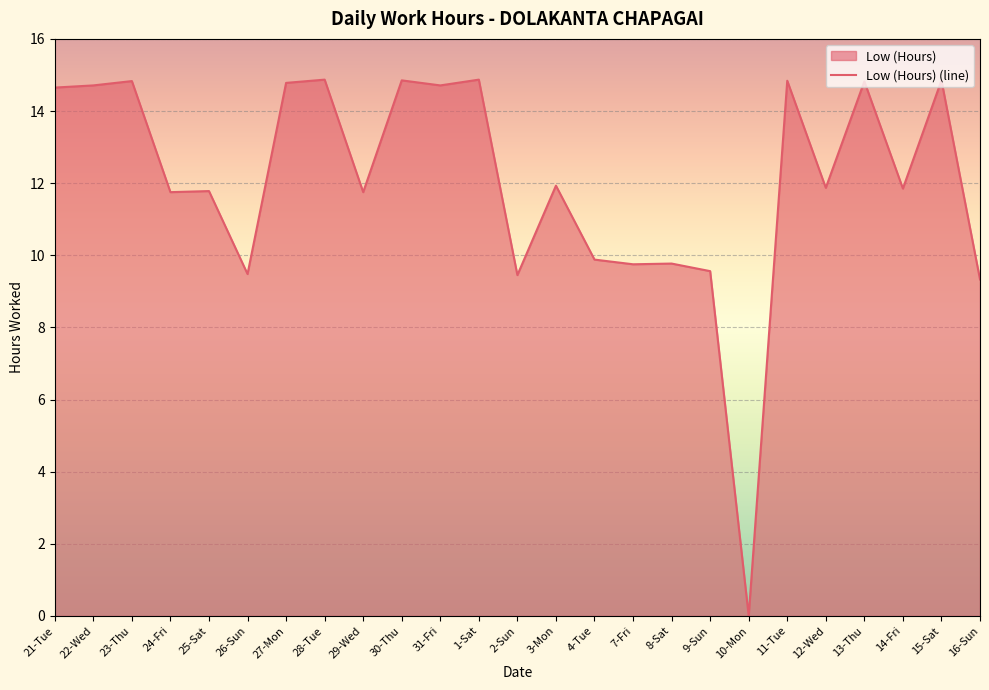

What is the sum of the values at 29-Wed and 30-Thu?

26.6